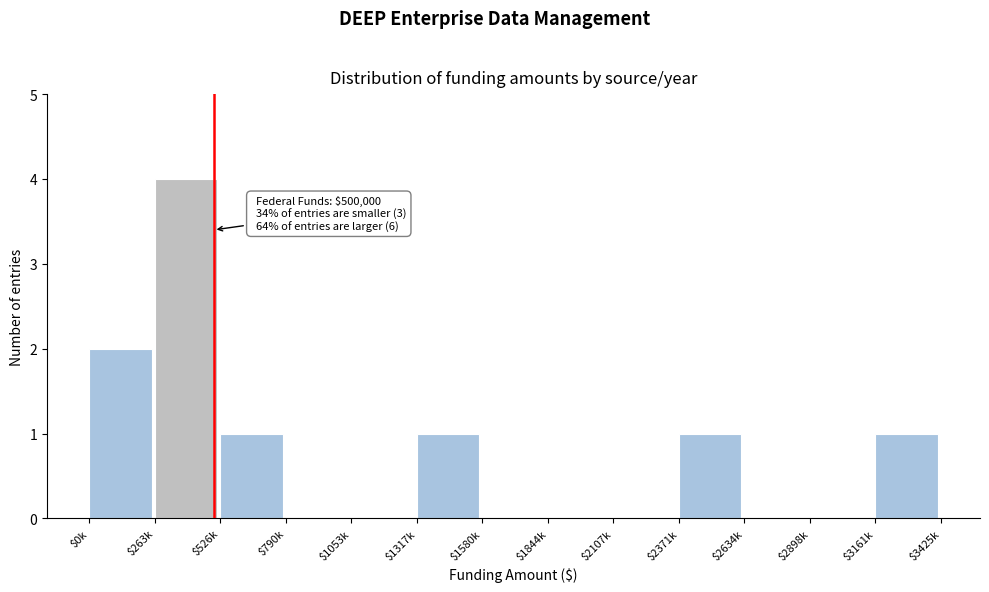

What is the sum of all values?

10